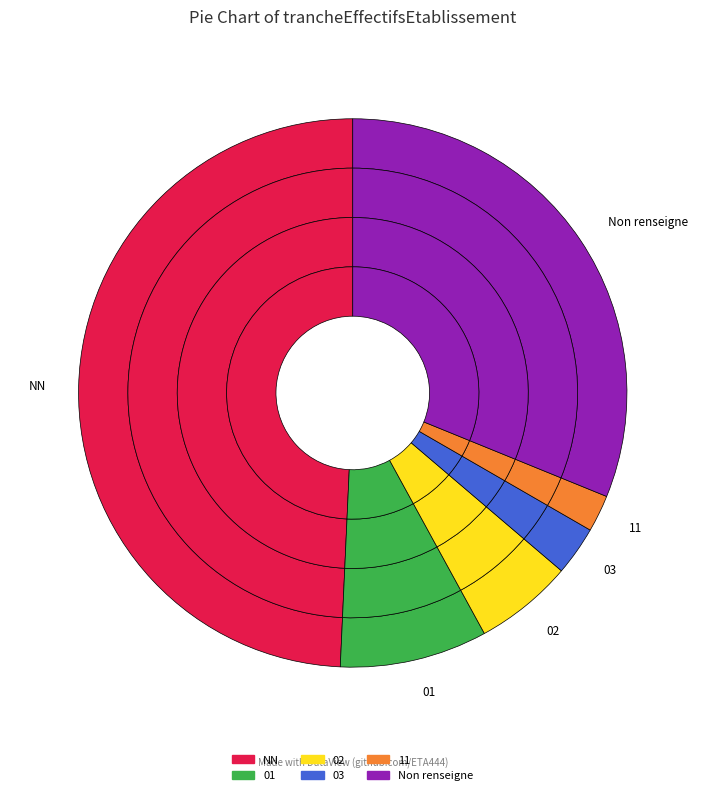

To the nearest percent, what portion does 01 represent?

9%